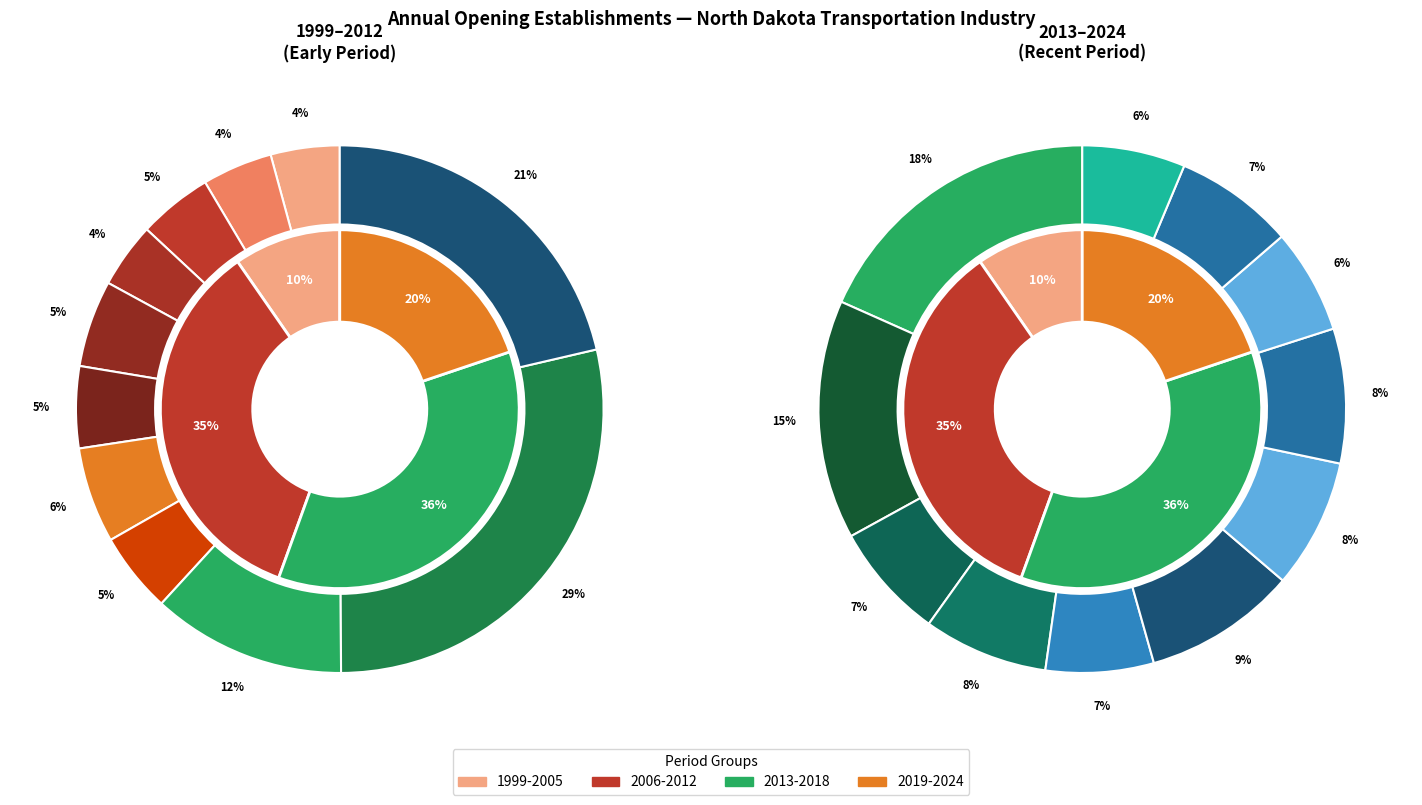

What is the total percentage of 2016 and 1999?

5.5%